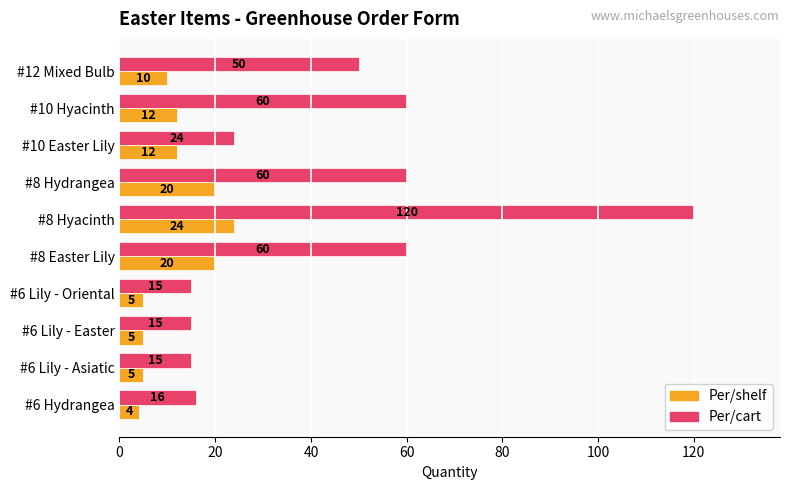

What is the sum of all Per/shelf values?

117